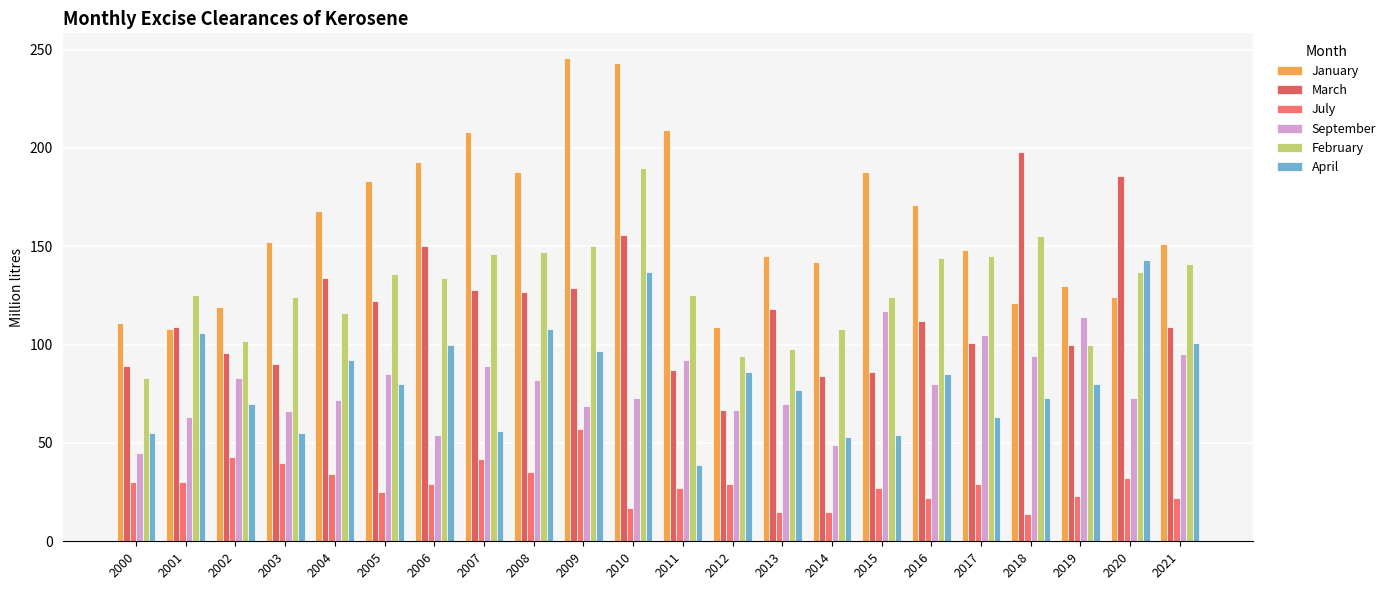

Which category has the highest value in the July series?

2009